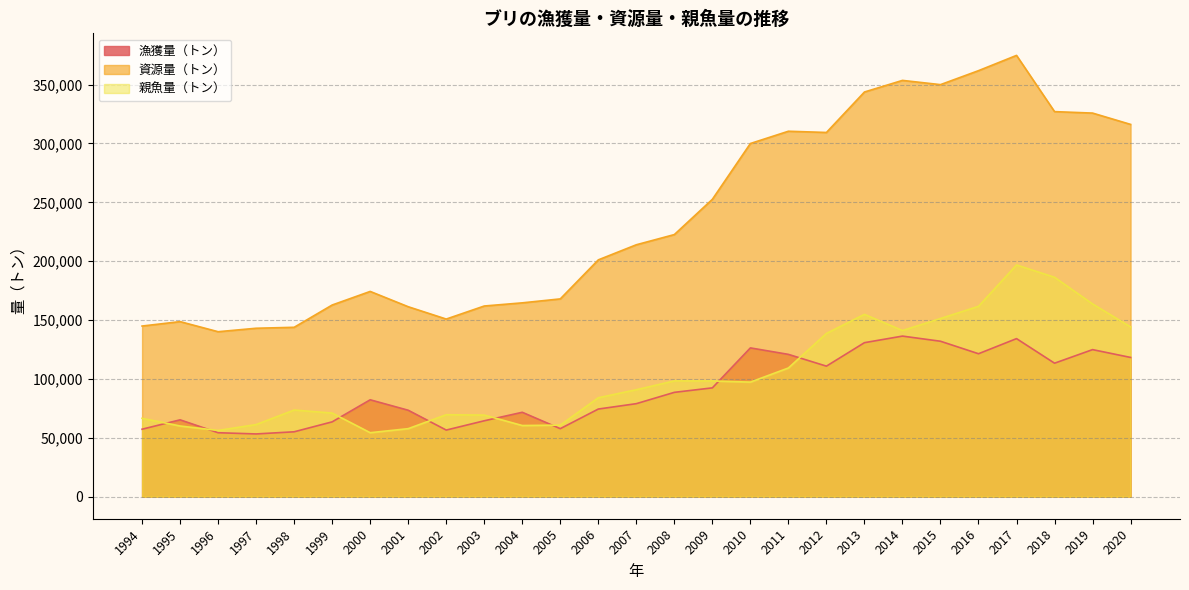

The 親魚量（トン） series shows 25476 at 2001. True or false?

False